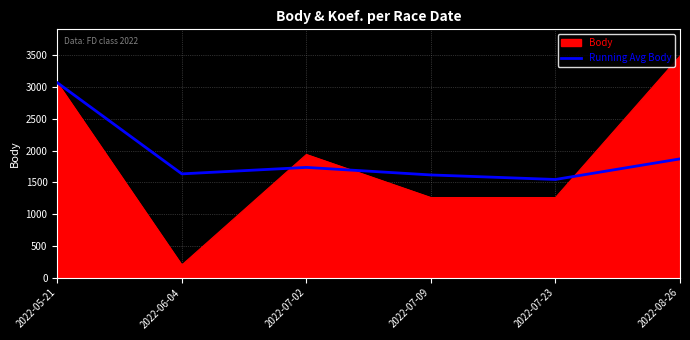

What is the minimum value for Running Avg Body?

1546.2